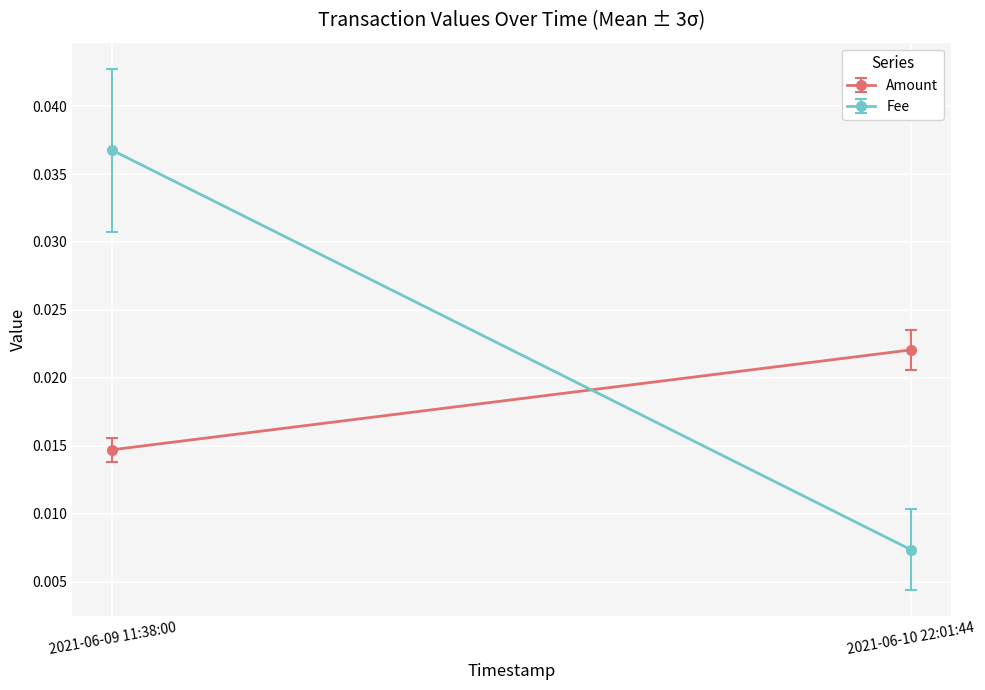

Count the number of categories in the chart.

2